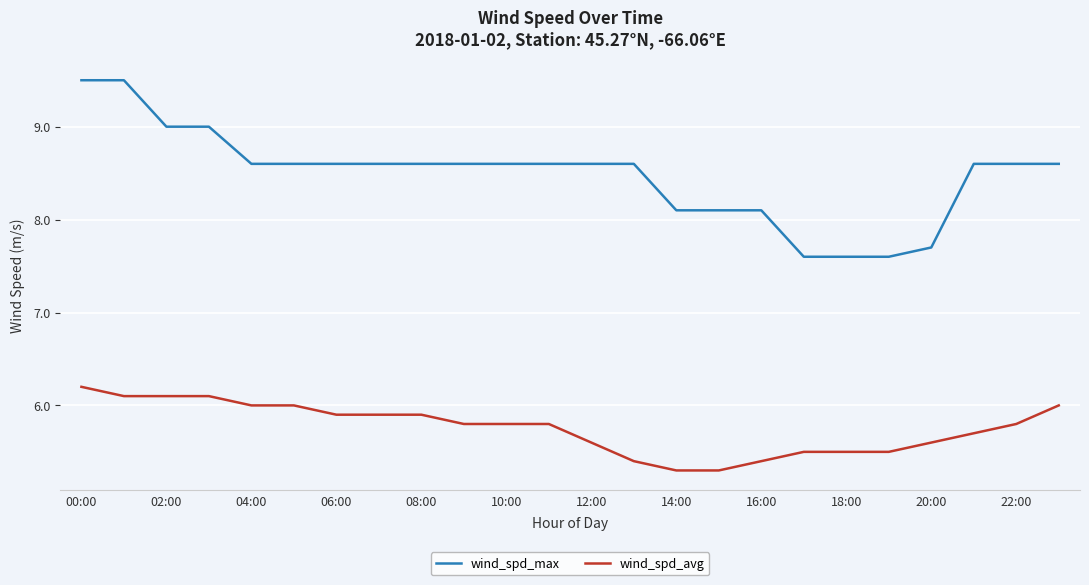

Is this an area chart (filled region under the line)?

No